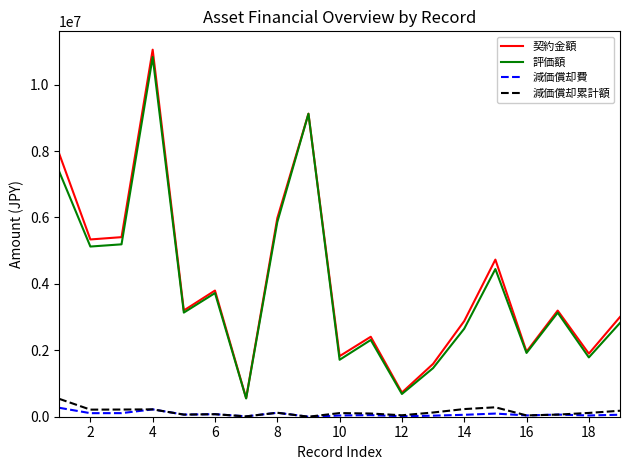

How many lines are shown in the chart?

4